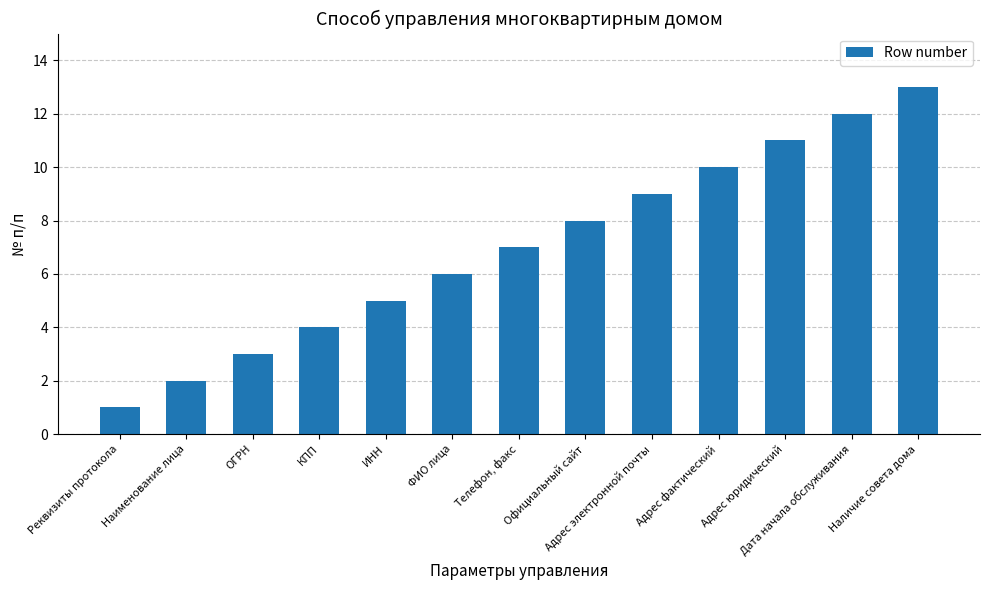

True or false: the data shows 1 at Реквизиты протокола.

True